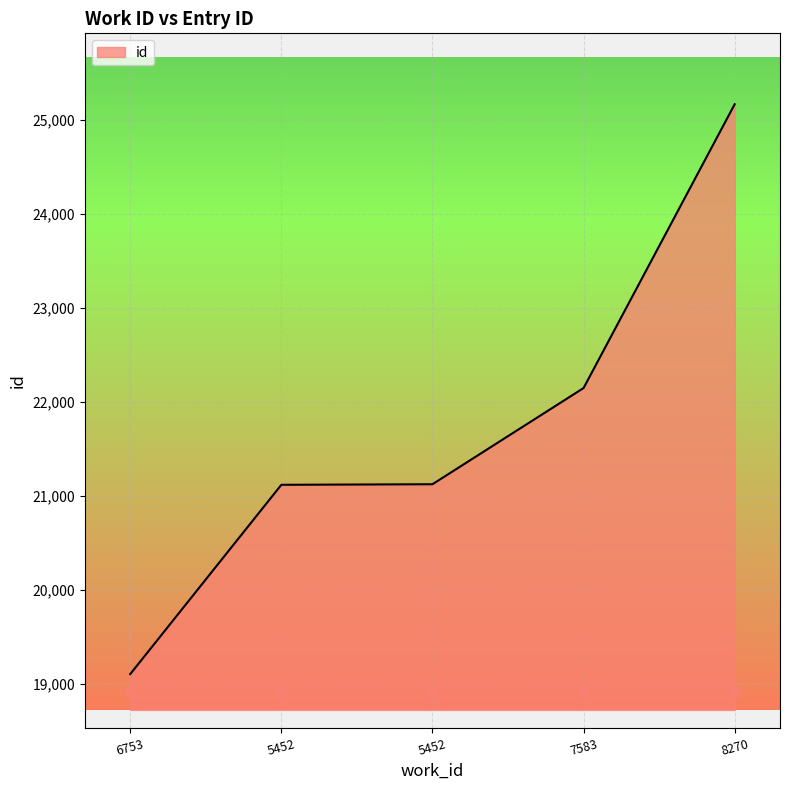

What is the ratio of the value at 5452 to the value at 8270?

0.8